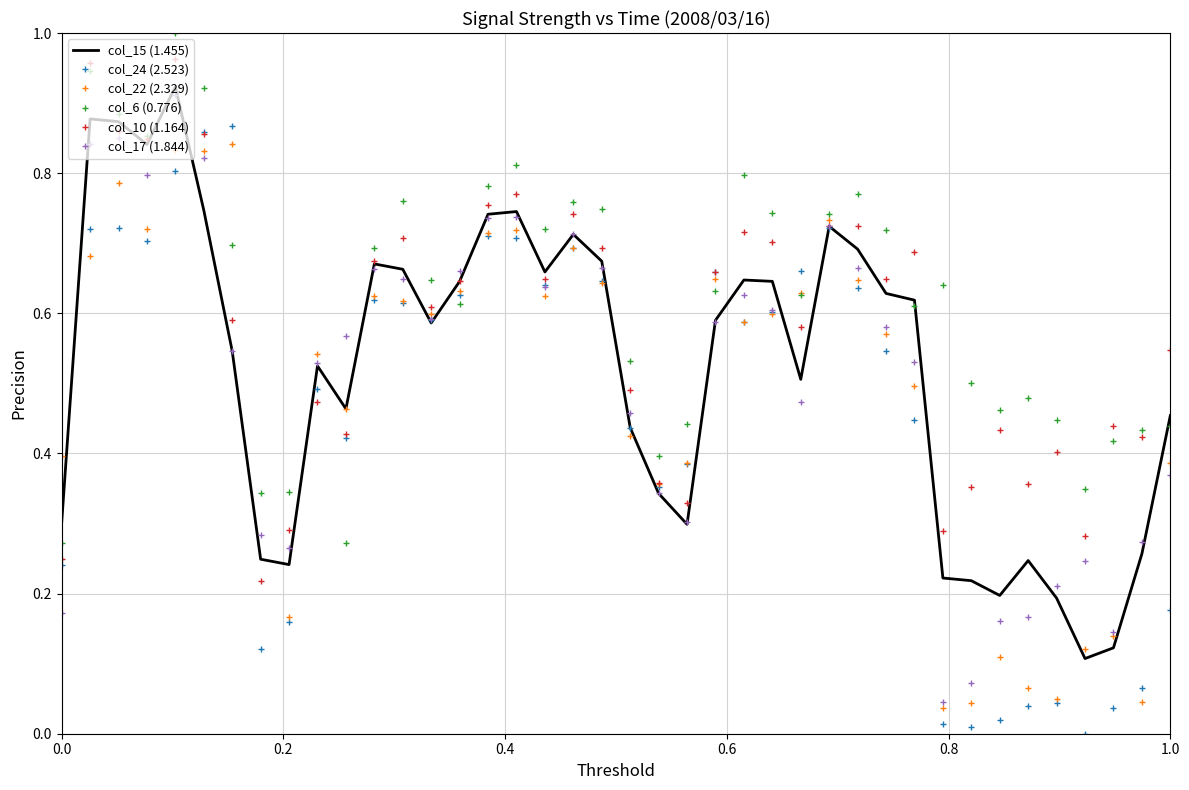

How many interior local valleys does the col_15 (1.455) series have?

9